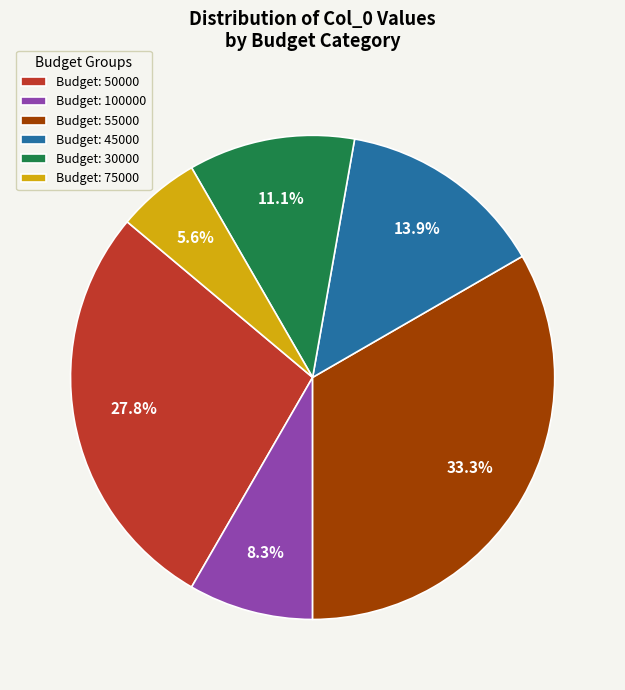

Which slice is the smallest?

Budget: 75000